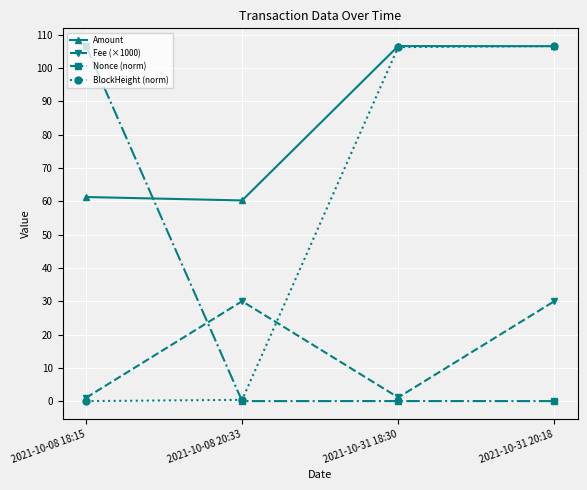

True or false: Amount has a value of 106.6 at 2021-10-31 20:18.

True